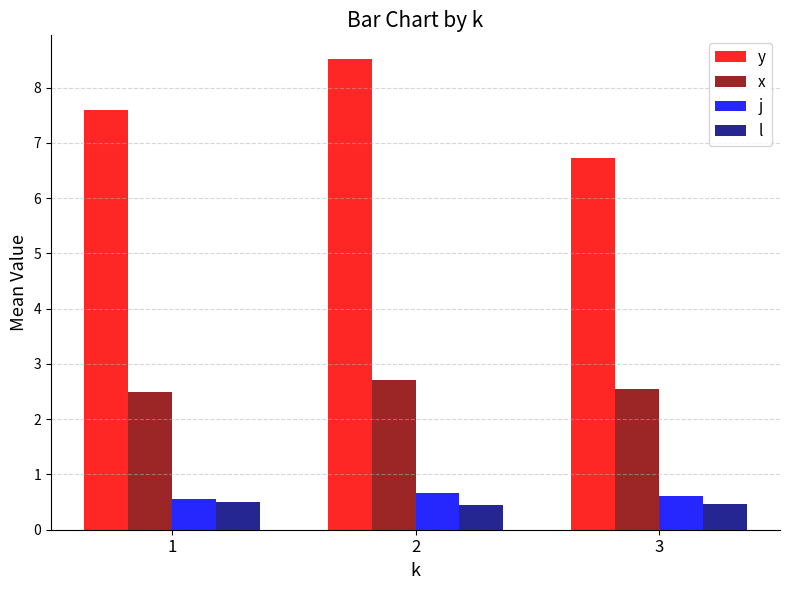

What is the average value of the j series?

0.6